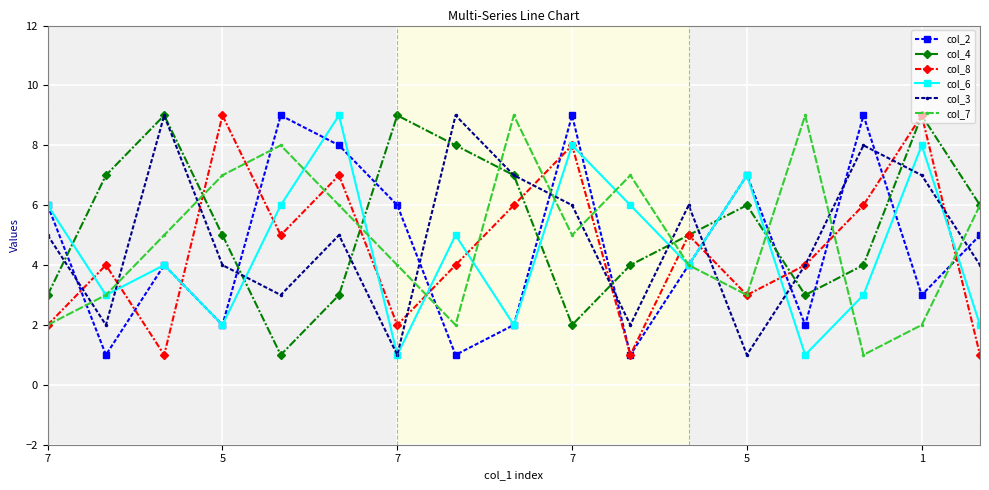

How many series are shown in this chart?

6